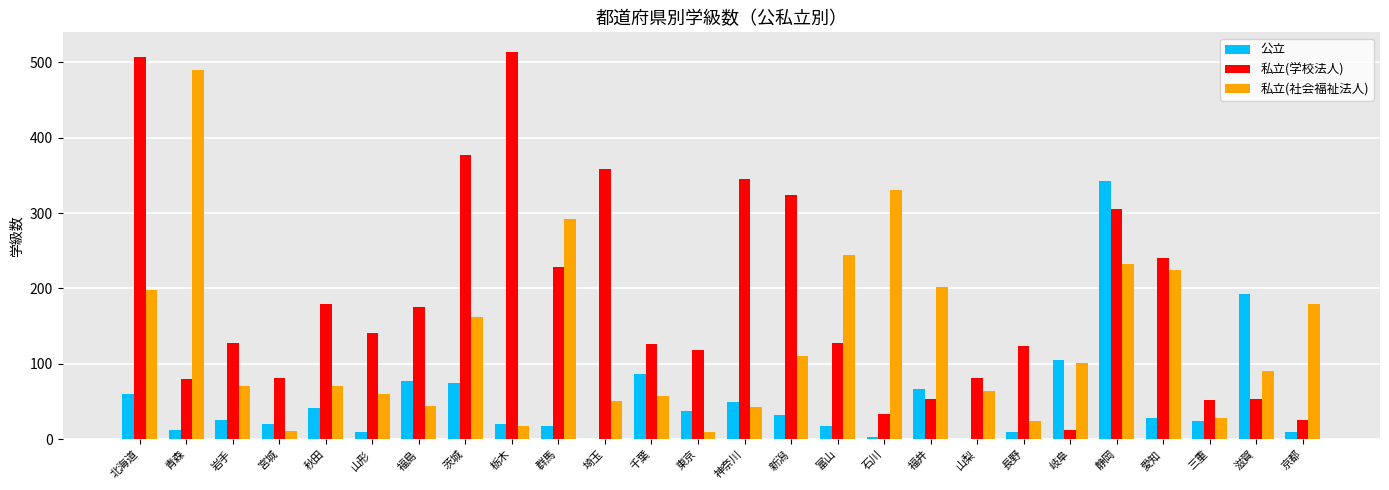

Is it true that 公立 equals 57 at 新潟?

False